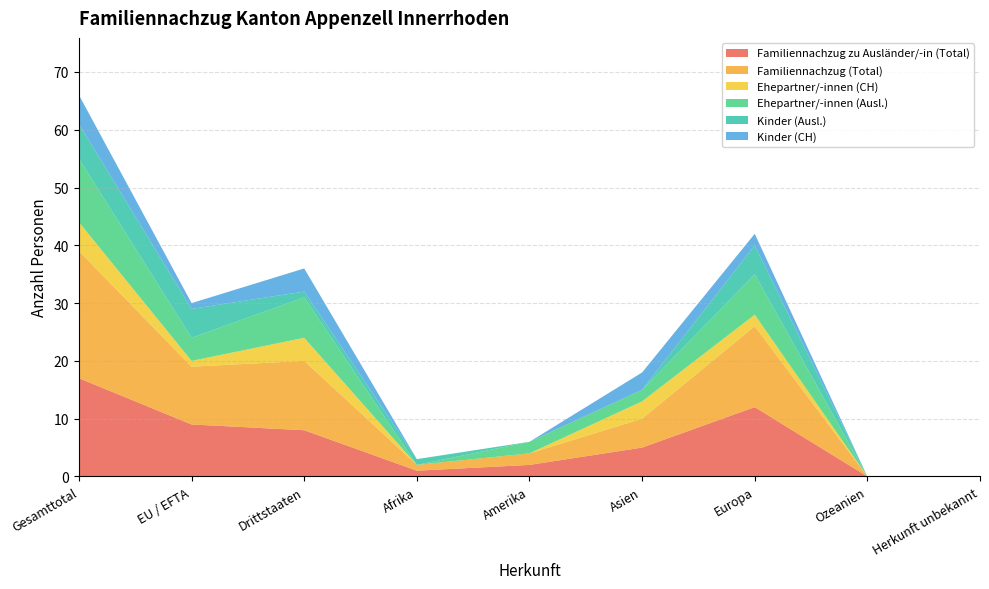

Reading left to right, extract all data points from this chart.

Familiennachzug zu Ausländer/-in (Total): Gesamttotal=17	EU / EFTA=9	Drittstaaten=8	Afrika=1	Amerika=2	Asien=5	Europa=12	Ozeanien=0	Herkunft unbekannt=0
Familiennachzug (Total): Gesamttotal=22	EU / EFTA=10	Drittstaaten=12	Afrika=1	Amerika=2	Asien=5	Europa=14	Ozeanien=0	Herkunft unbekannt=0
Ehepartner/-innen (CH): Gesamttotal=5	EU / EFTA=1	Drittstaaten=4	Afrika=0	Amerika=0	Asien=3	Europa=2	Ozeanien=0	Herkunft unbekannt=0
Ehepartner/-innen (Ausl.): Gesamttotal=11	EU / EFTA=4	Drittstaaten=7	Afrika=0	Amerika=2	Asien=2	Europa=7	Ozeanien=0	Herkunft unbekannt=0
Kinder (Ausl.): Gesamttotal=6	EU / EFTA=5	Drittstaaten=1	Afrika=1	Amerika=0	Asien=0	Europa=5	Ozeanien=0	Herkunft unbekannt=0
Kinder (CH): Gesamttotal=5	EU / EFTA=1	Drittstaaten=4	Afrika=0	Amerika=0	Asien=3	Europa=2	Ozeanien=0	Herkunft unbekannt=0